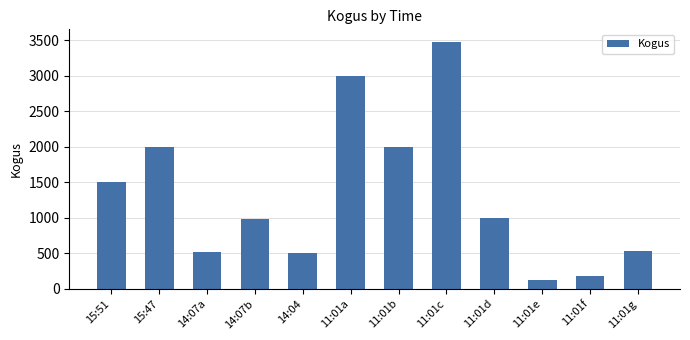

Reading left to right, extract all data points from this chart.

15:51=1500	15:47=2000	14:07a=516	14:07b=984	14:04=500	11:01a=3000	11:01b=2000	11:01c=3479	11:01d=1000	11:01e=125	11:01f=180	11:01g=532